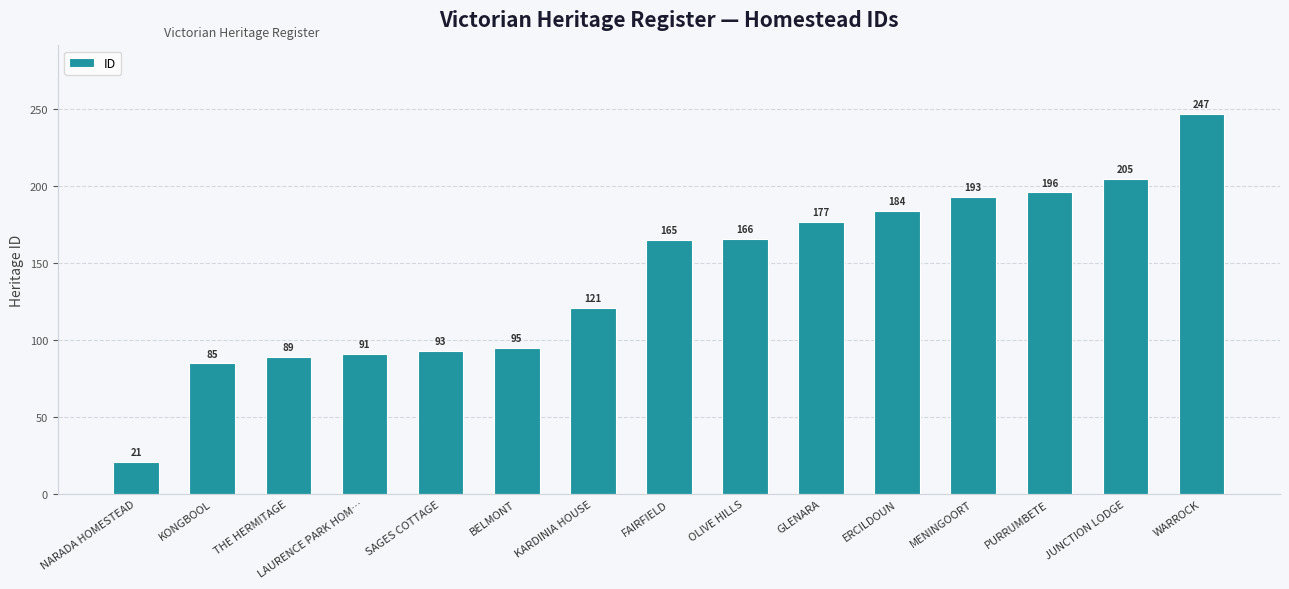

How many series are shown in this chart?

1